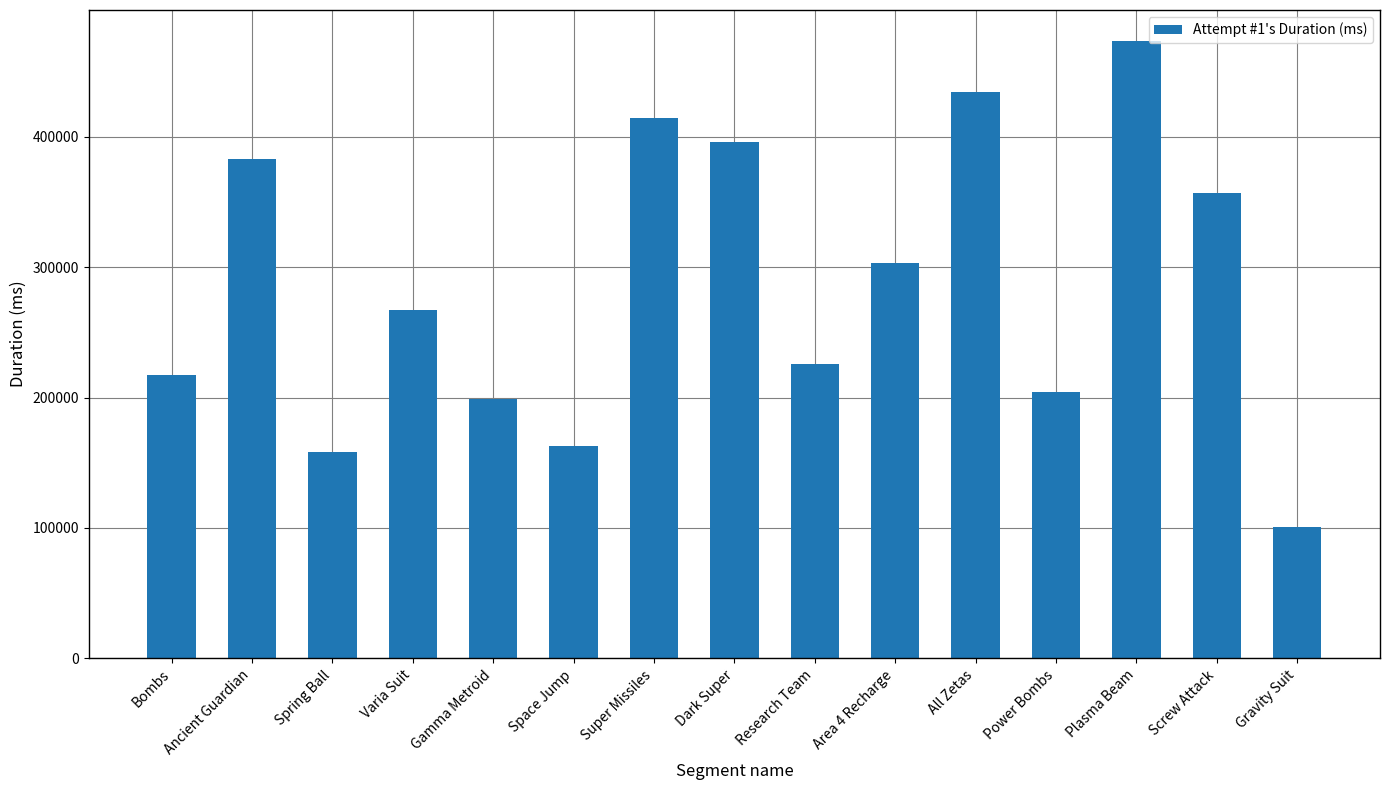

What is the minimum value shown in the chart?

100494